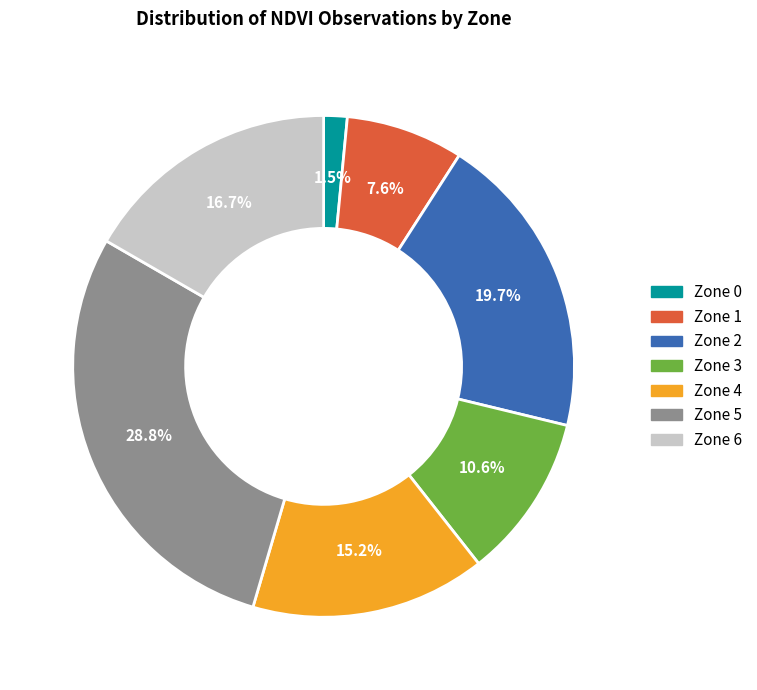

Is it true that Zone 3 is 1% of the pie?

False